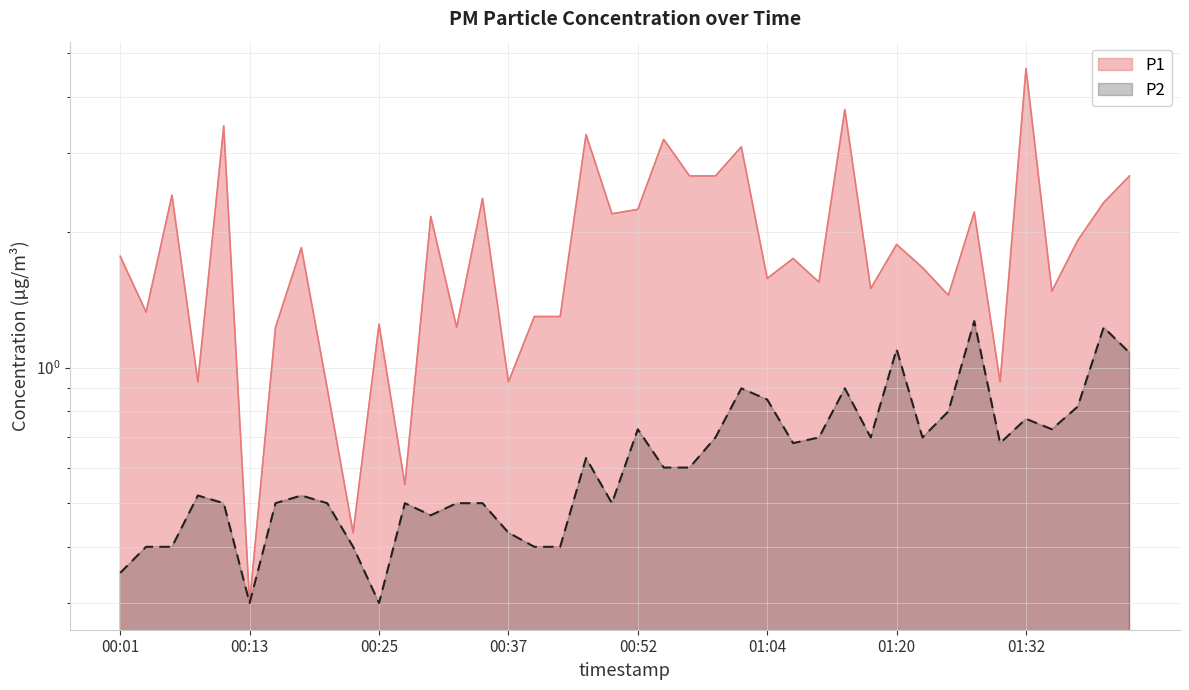

Does the chart display data point markers on the line(s)?

No